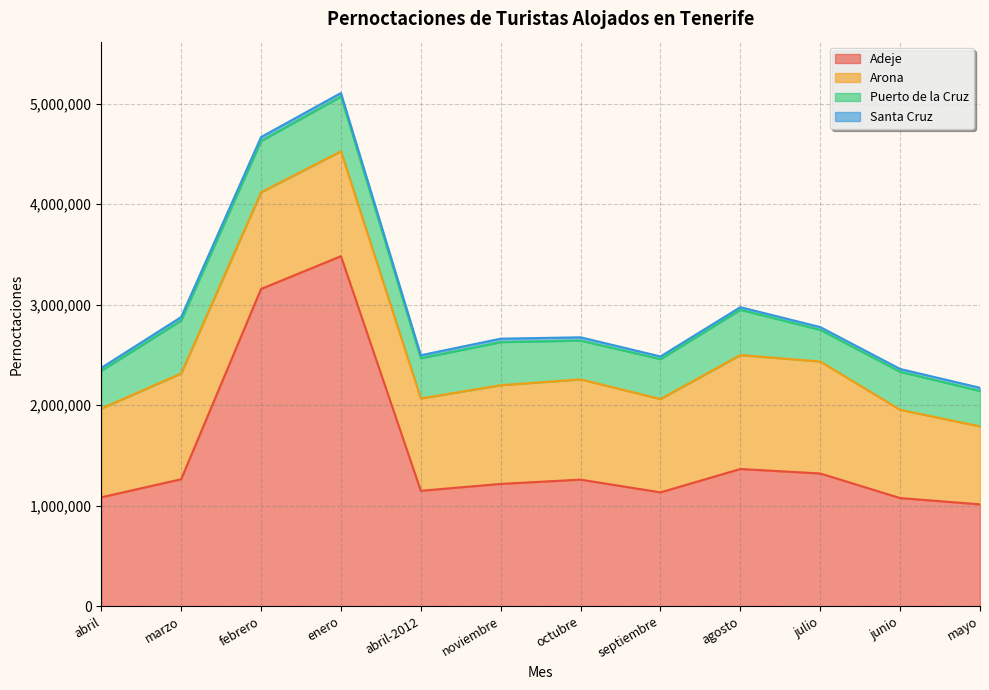

At how many categories does at least one series exceed 2563754?

2